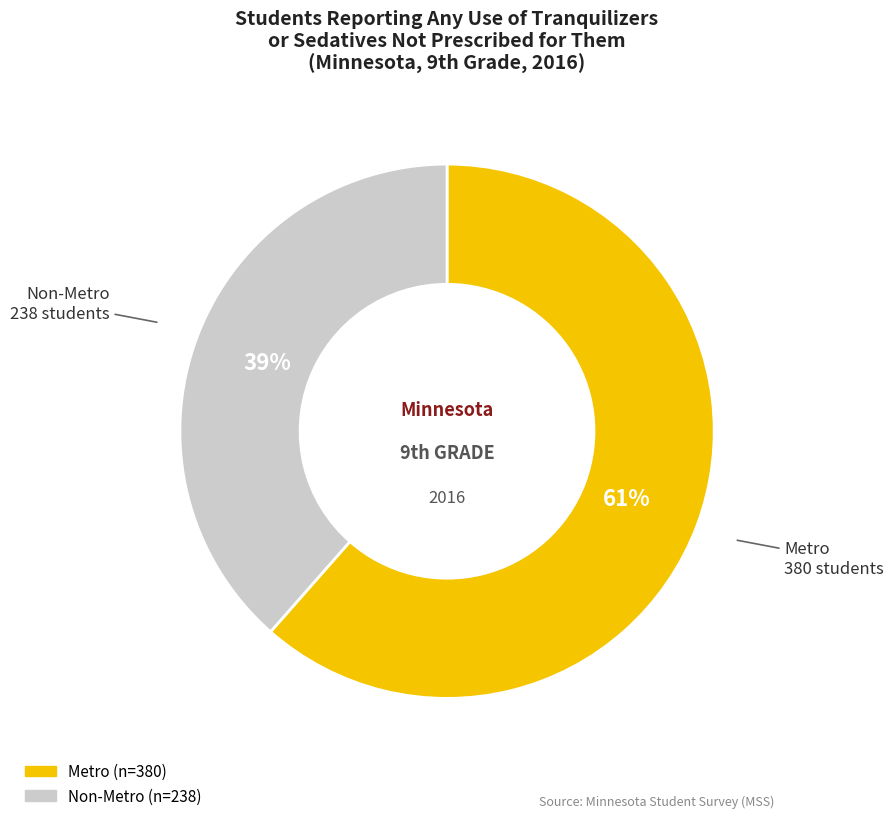

What is the smallest slice in the pie chart?

Non-Metro